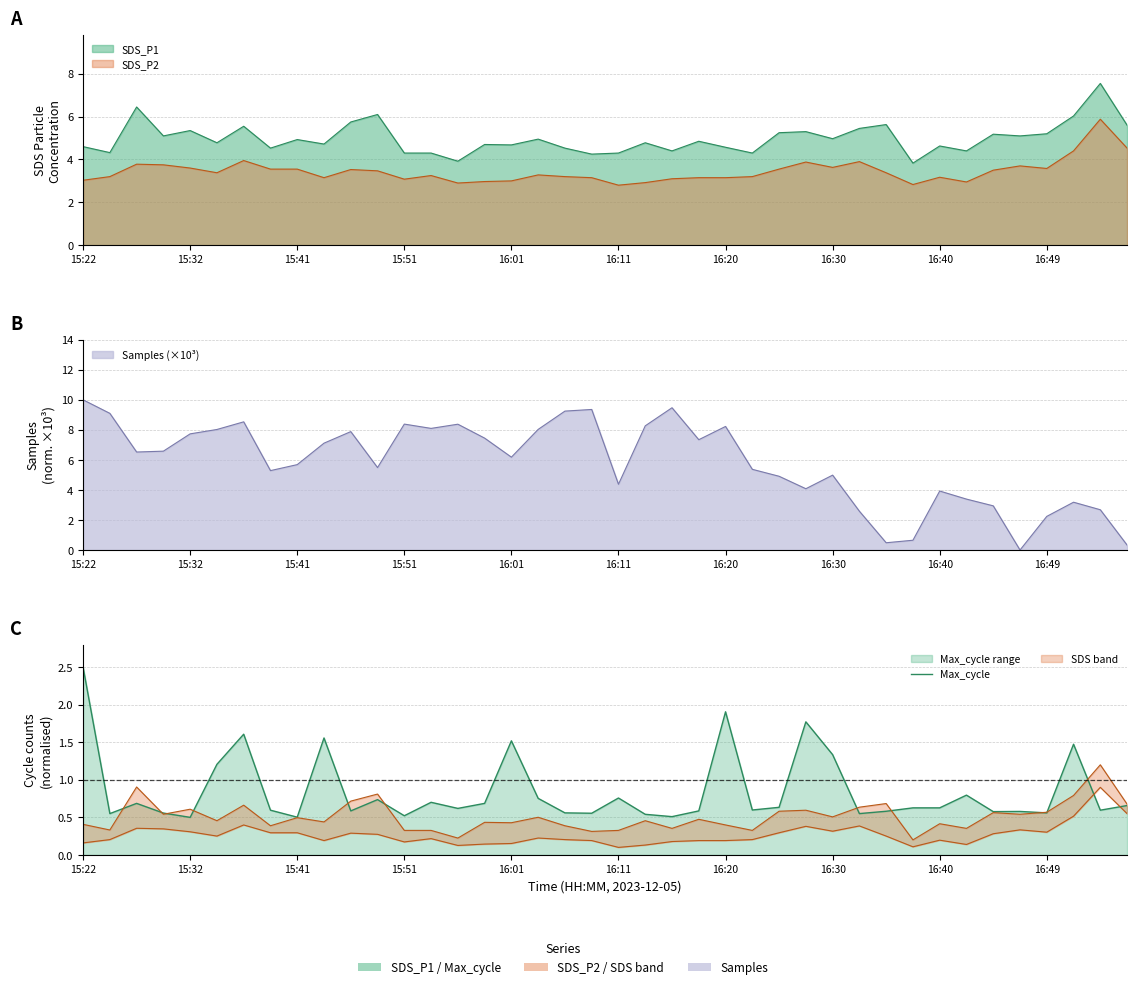

List the labels in order of value, largest first.

15:22, 24, 27, 16:20, 16:49, 16, 37, 28, 16:11, 33, 20, 17, 11, 13, 15:41, 15, 39, 26, 31, 32, 14, 25, 16:30, 38, 10, 23, 30, 35, 34, 18, 36, 15:51, 19, 15:32, 29, 21, 12, 22, 16:40, 16:01